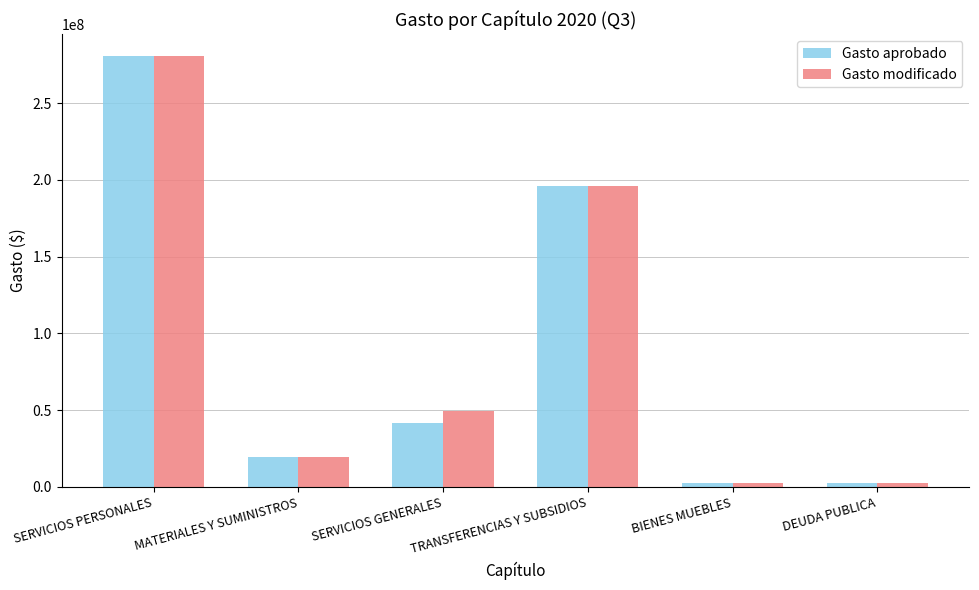

What are all the series names shown in the legend?

Gasto aprobado, Gasto modificado